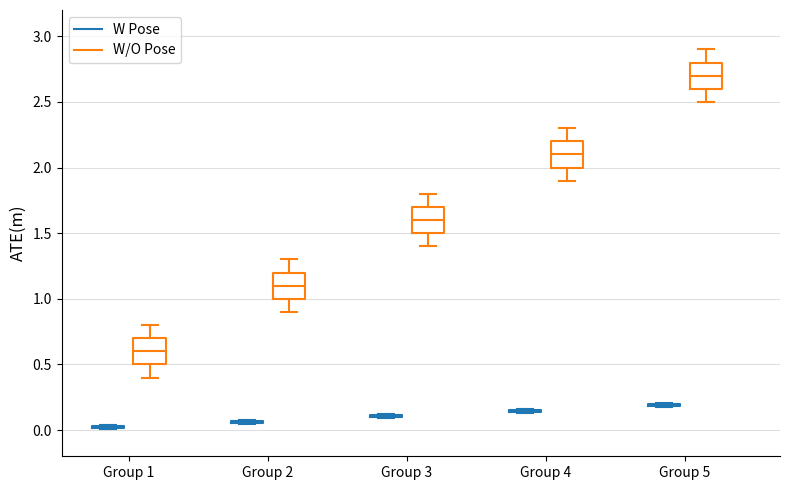

Reading left to right, transcribe this box plot: for each box, give where its median line is, the range the box spans, and where its two whiskers end, as read against the y-axis. The values are not printed on the chart, so give them approximately, as read against the axis.

Group 1 (W Pose): box collapsed to a line at 0.00, whiskers 0.00 to 0.05
Group 1 (W/O Pose): median 0.60, box 0.50 to 0.70, whiskers 0.40 to 0.80
Group 2 (W Pose): box collapsed to a line at 0.05, whiskers 0.05 to 0.10
Group 2 (W/O Pose): median 1.10, box 1.00 to 1.20, whiskers 0.90 to 1.30
Group 3 (W Pose): box collapsed to a line at 0.10, whiskers 0.10 to 0.10
Group 3 (W/O Pose): median 1.60, box 1.50 to 1.70, whiskers 1.40 to 1.80
Group 4 (W Pose): box collapsed to a line at 0.15, whiskers 0.15 to 0.15
Group 4 (W/O Pose): median 2.10, box 2.00 to 2.20, whiskers 1.90 to 2.30
Group 5 (W Pose): box collapsed to a line at 0.20, whiskers 0.20 to 0.20
Group 5 (W/O Pose): median 2.70, box 2.60 to 2.80, whiskers 2.50 to 2.90